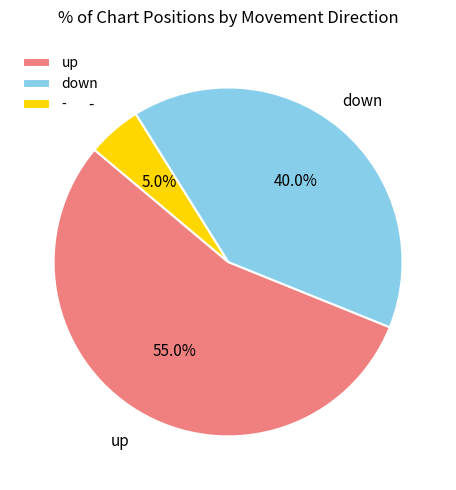

Is the sum of - and up greater than half?

Yes